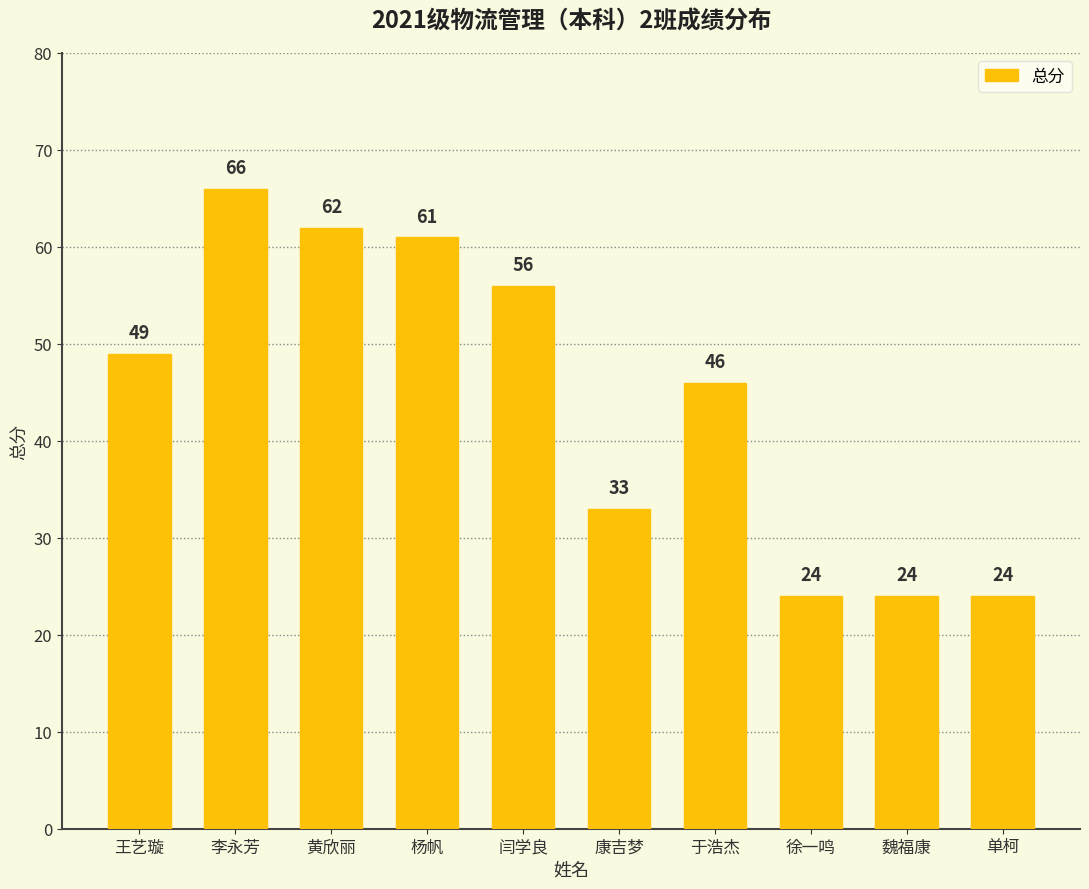

What is the smallest value displayed?

24